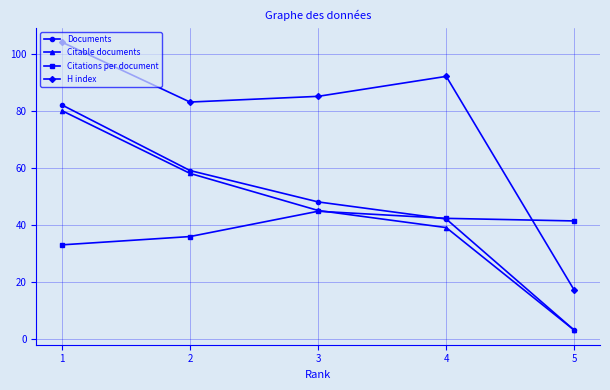

Which category has the highest value in the Documents series?

1